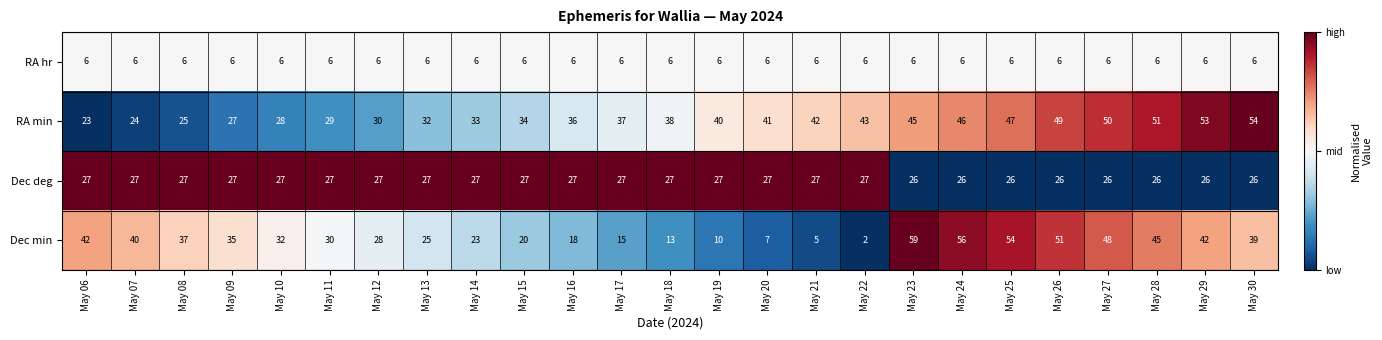

What is the spread (max minus min) of values at May 21?

37